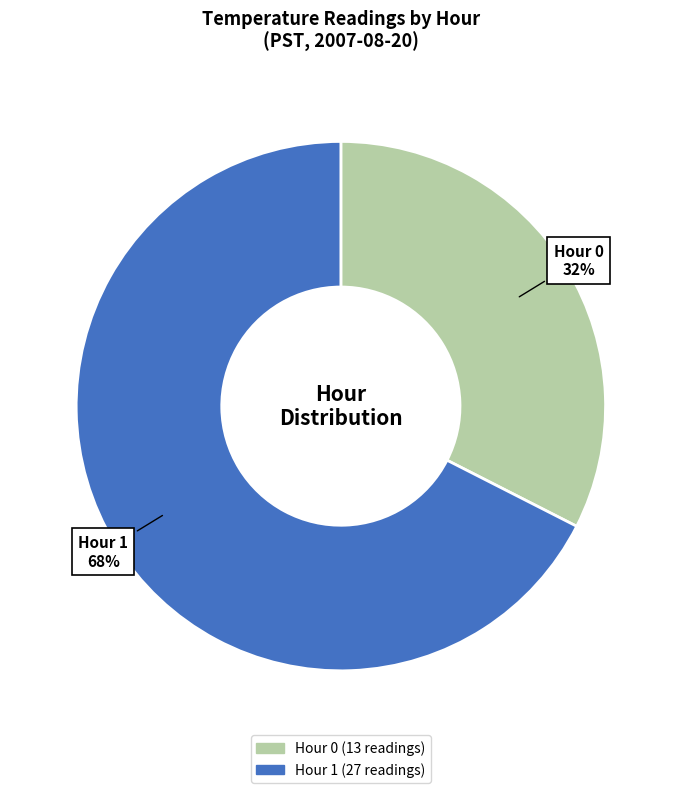

How many segments does this pie chart have?

2